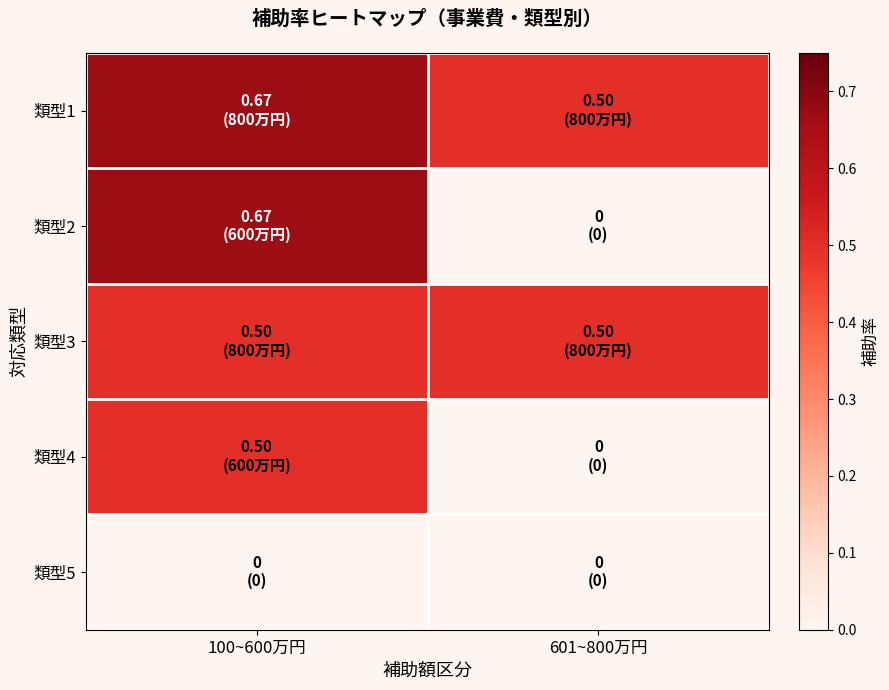

Reading left to right, extract all data points from this chart.

類型1: 100~600万円=0.7	601~800万円=0.5
類型2: 100~600万円=0.7	601~800万円=0.0
類型3: 100~600万円=0.5	601~800万円=0.5
類型4: 100~600万円=0.5	601~800万円=0.0
類型5: 100~600万円=0.0	601~800万円=0.0